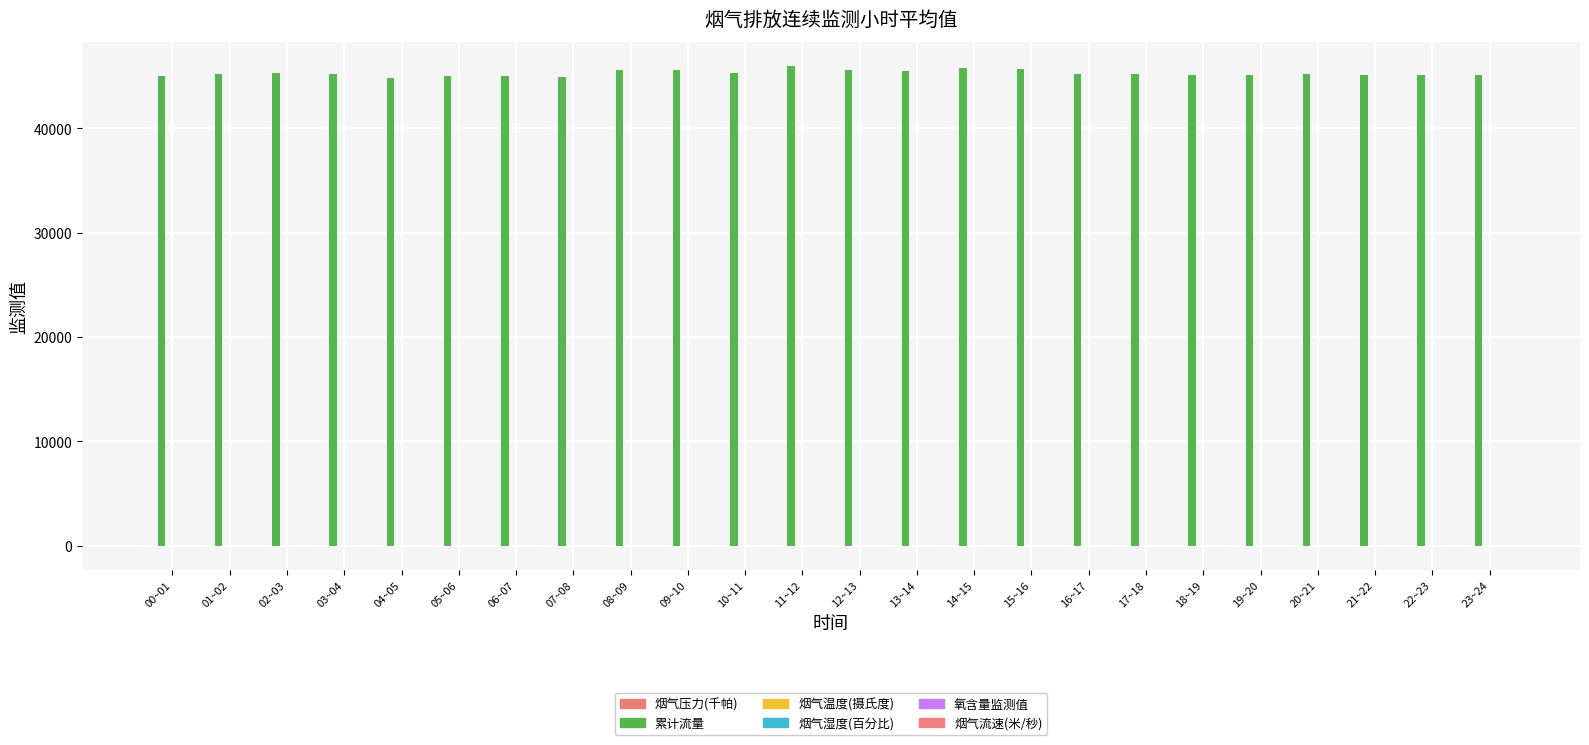

How many groups of bars are there?

24